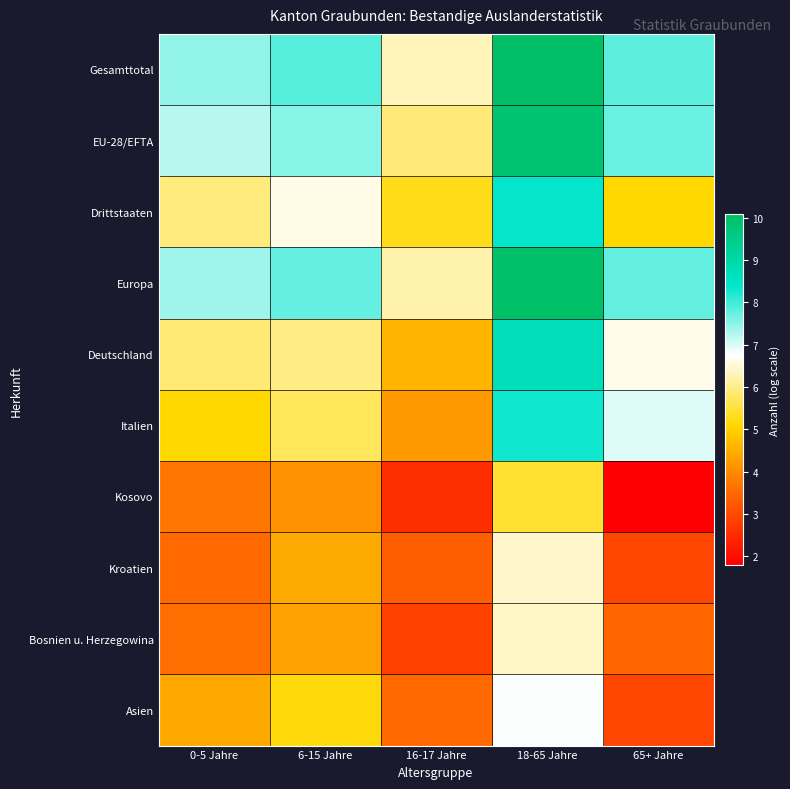

Count the number of data series in this chart.

10